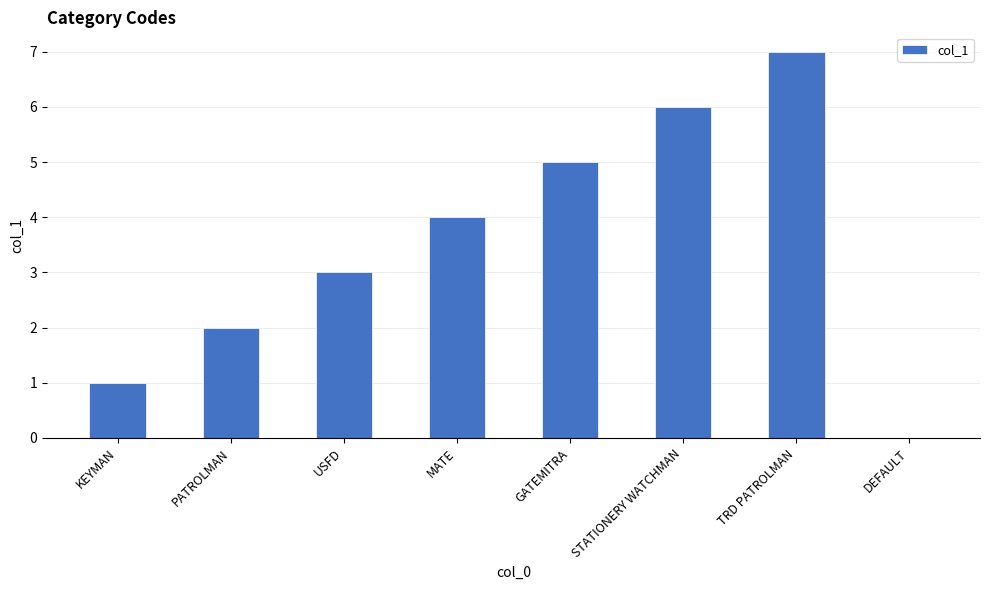

The chart shows a value of 10 at TRD PATROLMAN. True or false?

False